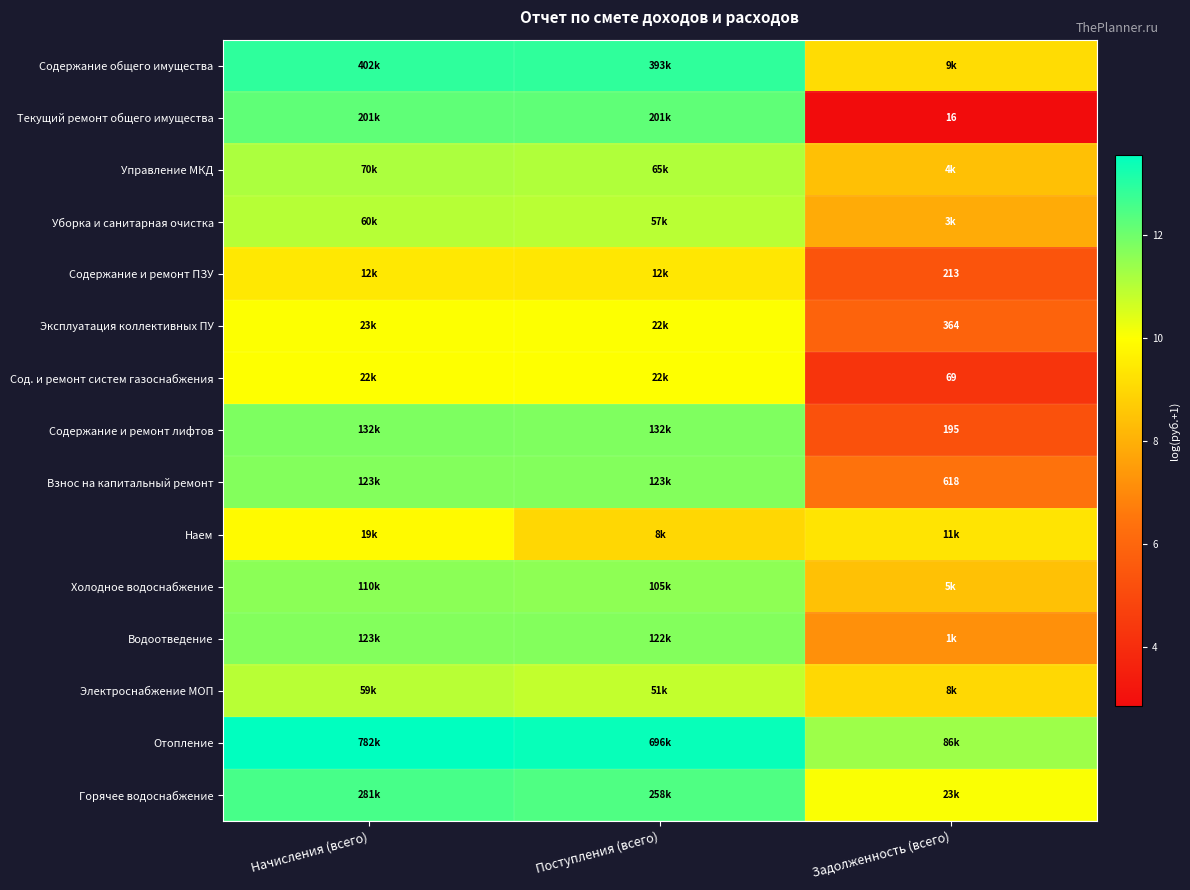

What is the spread (max minus min) of values at Задолженность (всего)?

8.5